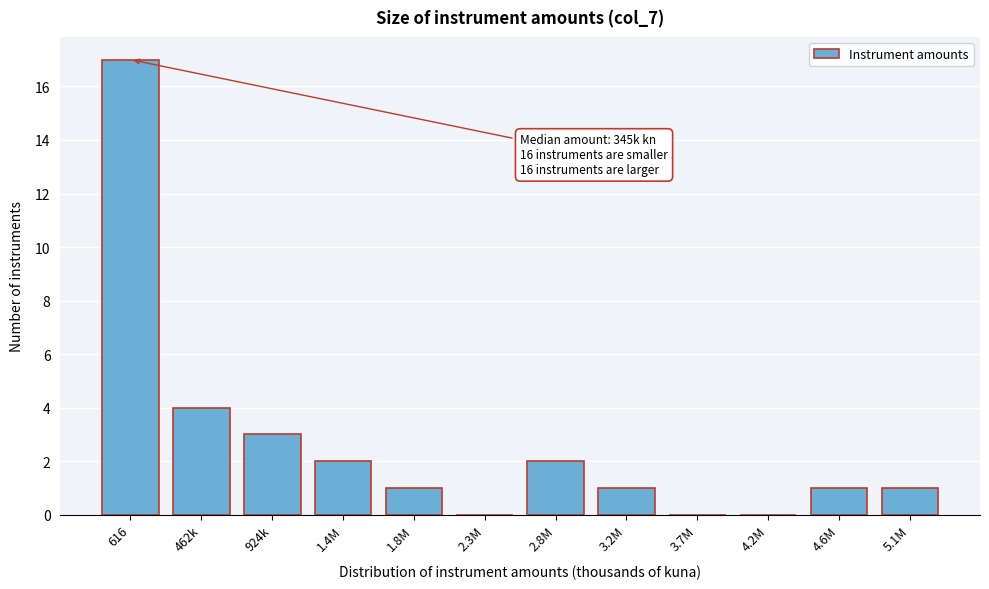

Reading right to left, what are all the values shown in this chart?

5.1M=1	4.6M=1	4.2M=0	3.7M=0	3.2M=1	2.8M=2	2.3M=0	1.8M=1	1.4M=2	924k=3	462k=4	616=17